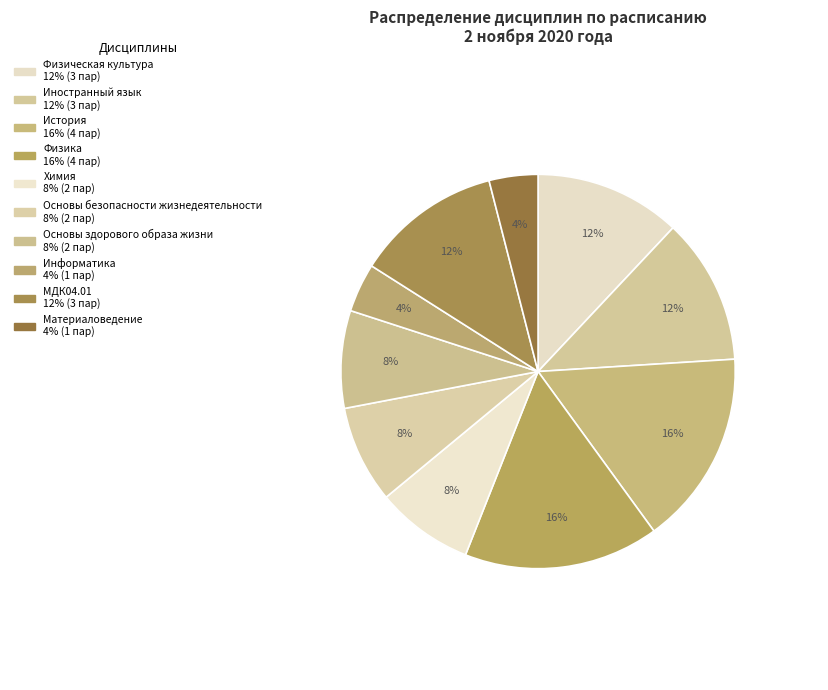

To the nearest percent, what is the difference between the largest and smallest slice percentages?

12%